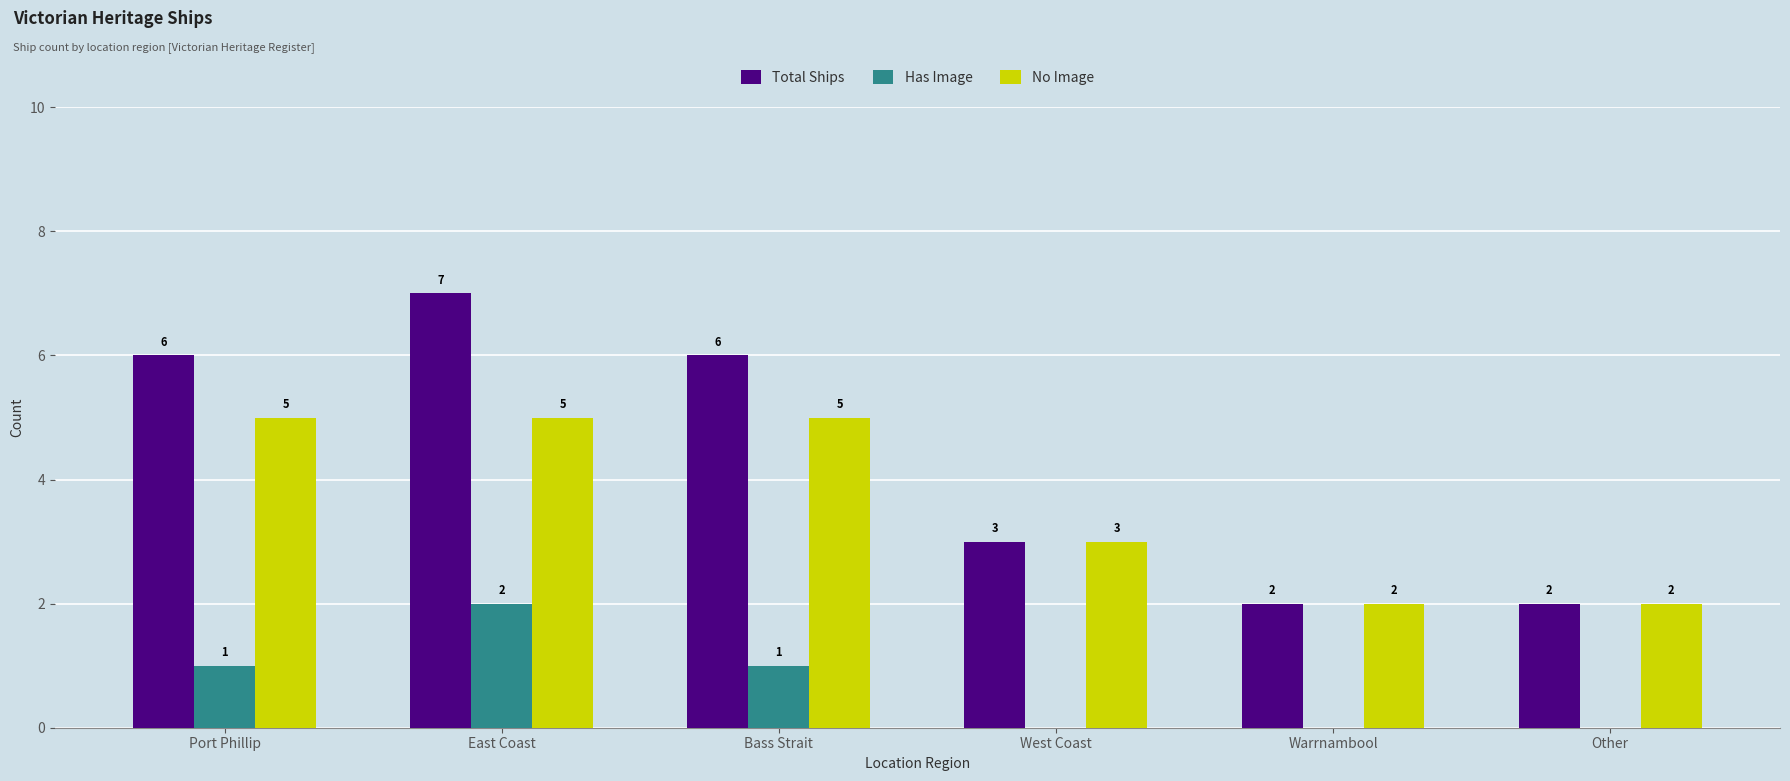

What is the sum of all Has Image values?

4